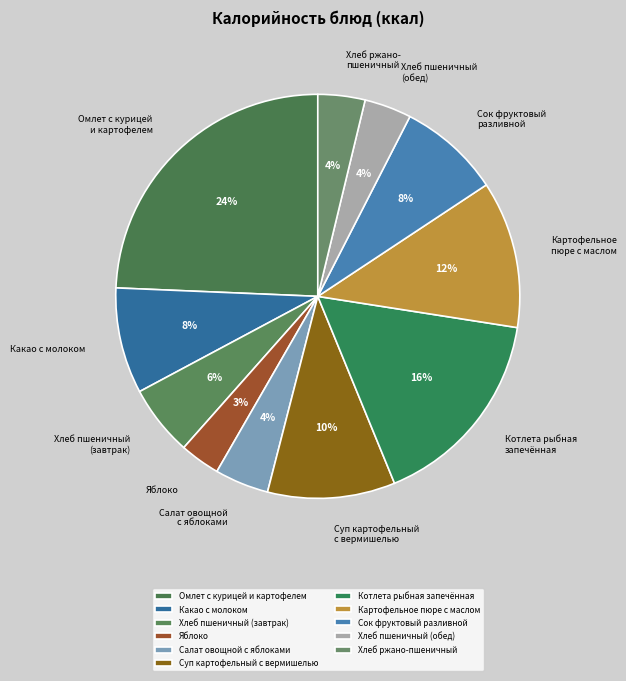

Does Сок фруктовый разливной account for over 50% of the chart?

No